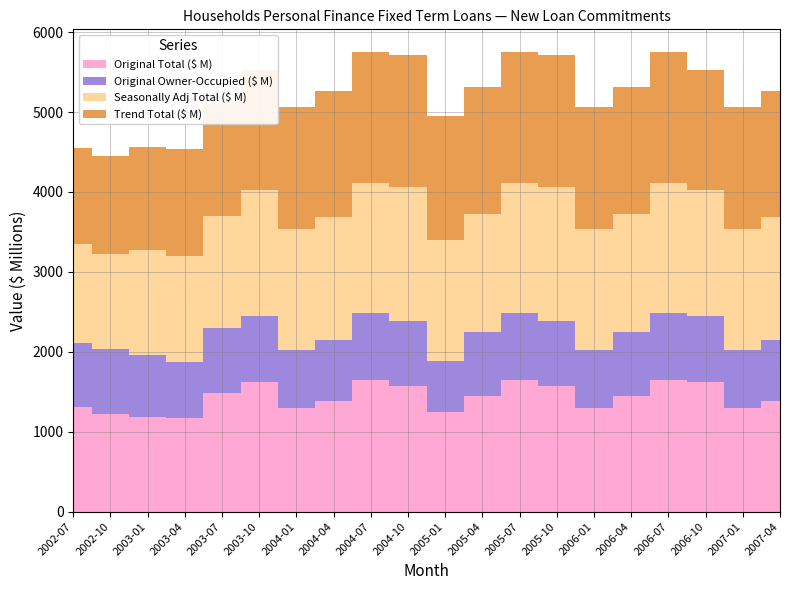

Reading left to right, list all the values displayed in this chart.

Original Total ($ M): 2002-07=1305.1	2002-10=1223.8	2003-01=1179.9	2003-04=1178.0	2003-07=1481.7	2003-10=1621.2	2004-01=1302.3	2004-04=1387.0	2004-07=1645.3	2004-10=1577.2	2005-01=1242.2	2005-04=1452.3	2005-07=1645.3	2005-10=1577.2	2006-01=1302.3	2006-04=1452.3	2006-07=1645.3	2006-10=1621.2	2007-01=1302.3	2007-04=1387.0
Original Owner-Occupied ($ M): 2002-07=808.2	2002-10=813.1	2003-01=774.6	2003-04=700.4	2003-07=814.9	2003-10=821.8	2004-01=722.3	2004-04=761.2	2004-07=846.3	2004-10=804.2	2005-01=648.5	2005-04=792.8	2005-07=846.3	2005-10=804.2	2006-01=722.3	2006-04=792.8	2006-07=846.3	2006-10=821.8	2007-01=722.3	2007-04=761.2
Seasonally Adj Total ($ M): 2002-07=1233.7	2002-10=1192.9	2003-01=1318.5	2003-04=1324.7	2003-07=1401.5	2003-10=1579.8	2004-01=1511.0	2004-04=1541.5	2004-07=1623.8	2004-10=1681.9	2005-01=1511.7	2005-04=1478.9	2005-07=1623.8	2005-10=1681.9	2006-01=1511.0	2006-04=1478.9	2006-07=1623.8	2006-10=1579.8	2007-01=1511.0	2007-04=1541.5
Trend Total ($ M): 2002-07=1201.7	2002-10=1219.3	2003-01=1290.9	2003-04=1333.8	2003-07=1401.8	2003-10=1499.6	2004-01=1533.1	2004-04=1570.5	2004-07=1631.9	2004-10=1644.0	2005-01=1546.8	2005-04=1589.7	2005-07=1631.9	2005-10=1644.0	2006-01=1533.1	2006-04=1589.7	2006-07=1631.9	2006-10=1499.6	2007-01=1533.1	2007-04=1570.5